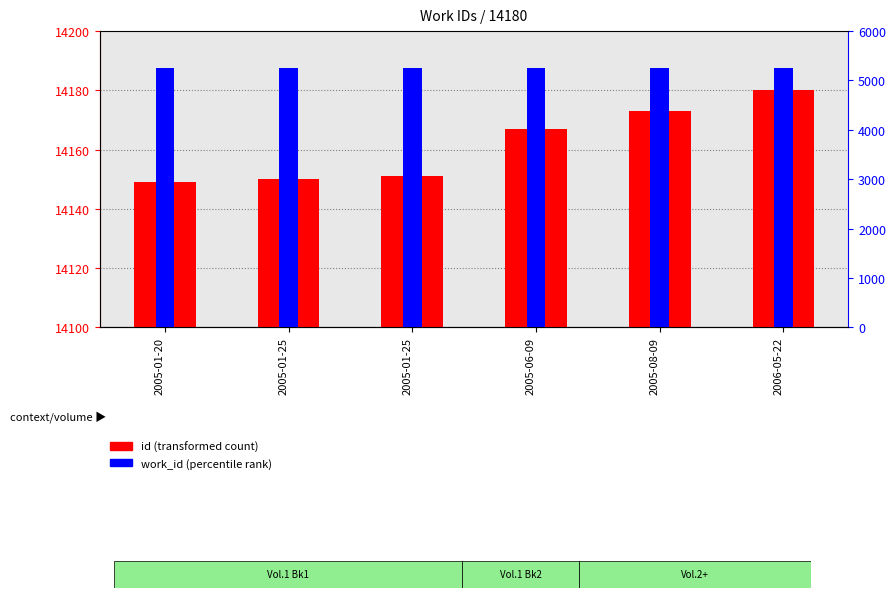

Between 2005-01-25 and 2005-06-09, which series saw the biggest shift?

id (transformed count)